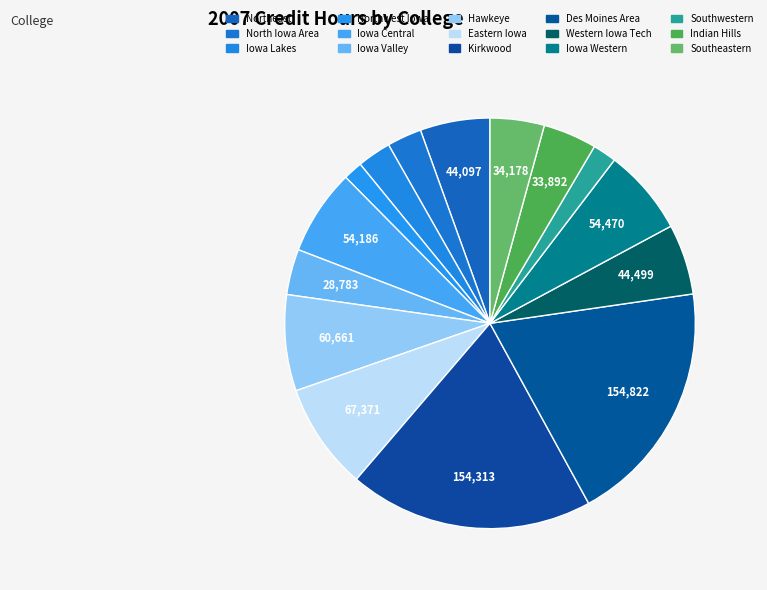

Count the number of slices in the pie.

15